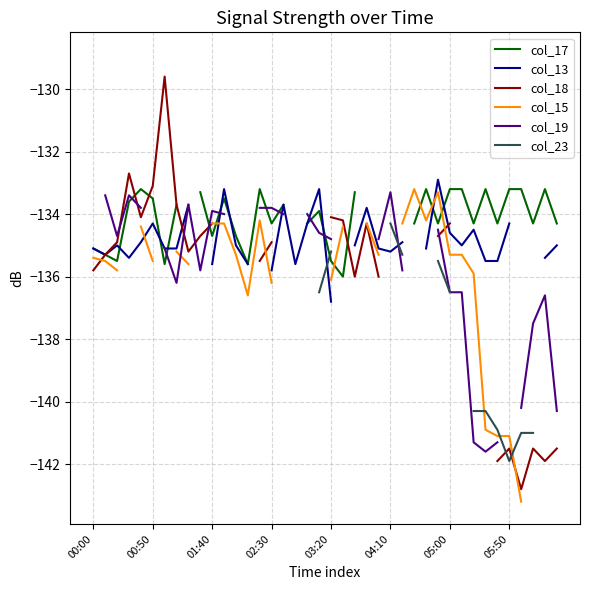

Which series changed the most between 16 and 30?

col_19